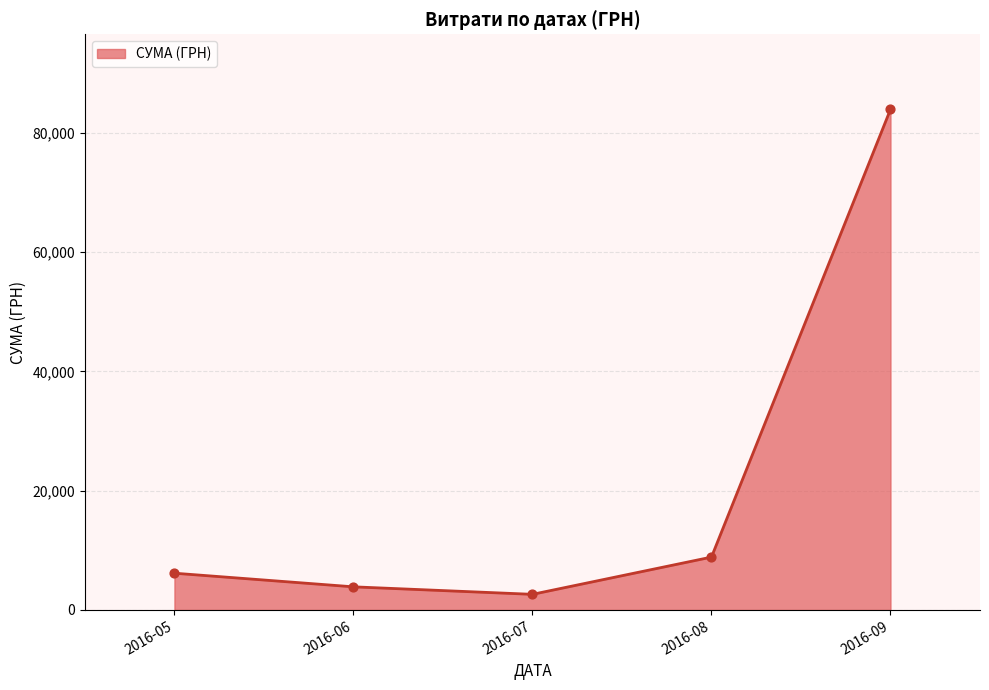

Between 2016-07 and 2016-08, which is larger?

2016-08